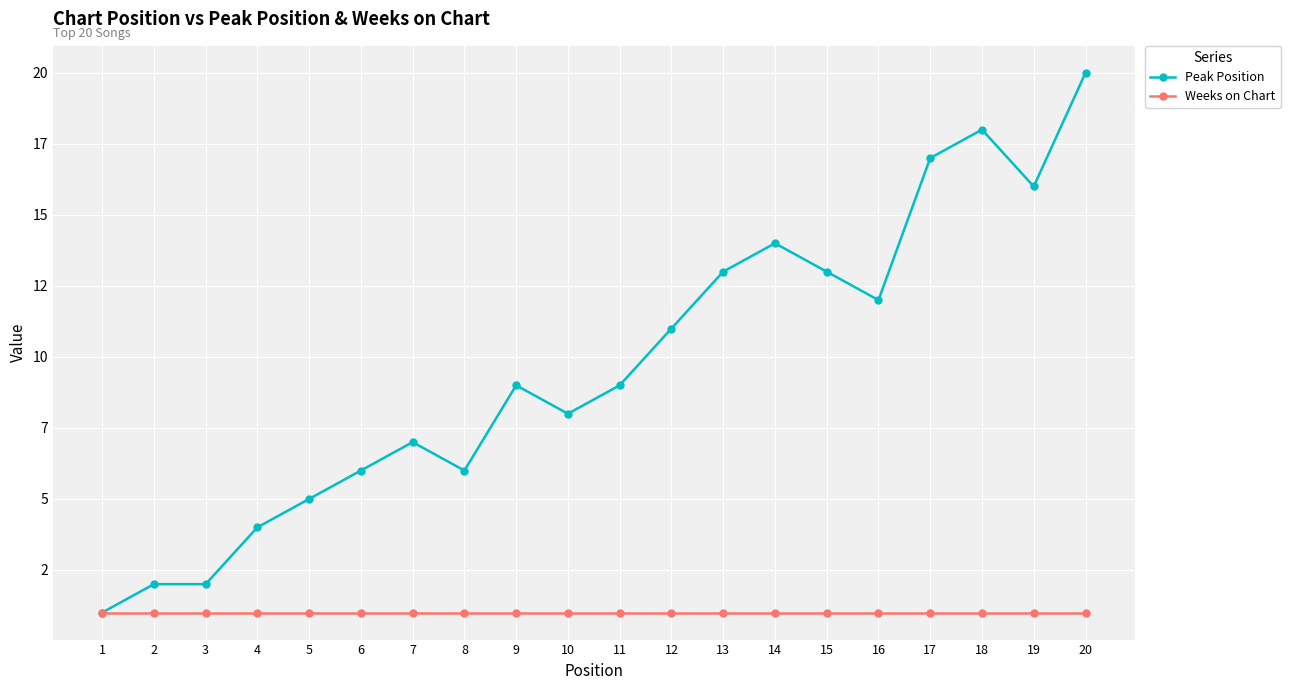

What are all the series names shown in the legend?

Peak Position, Weeks on Chart